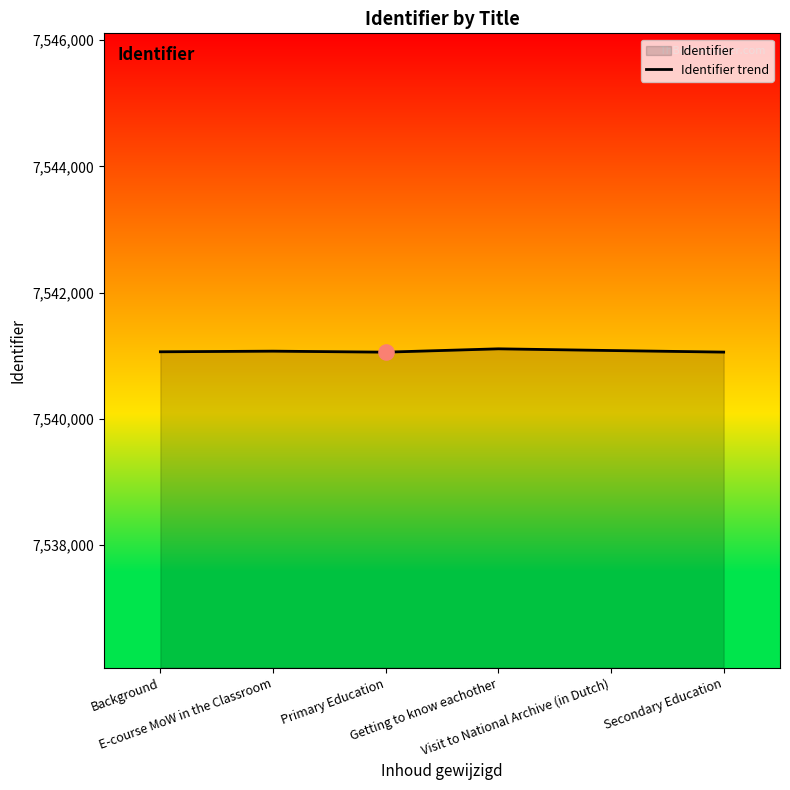

Approximately how many times larger is the value at Primary Education compared to Visit to National Archive (in Dutch)?

1.0